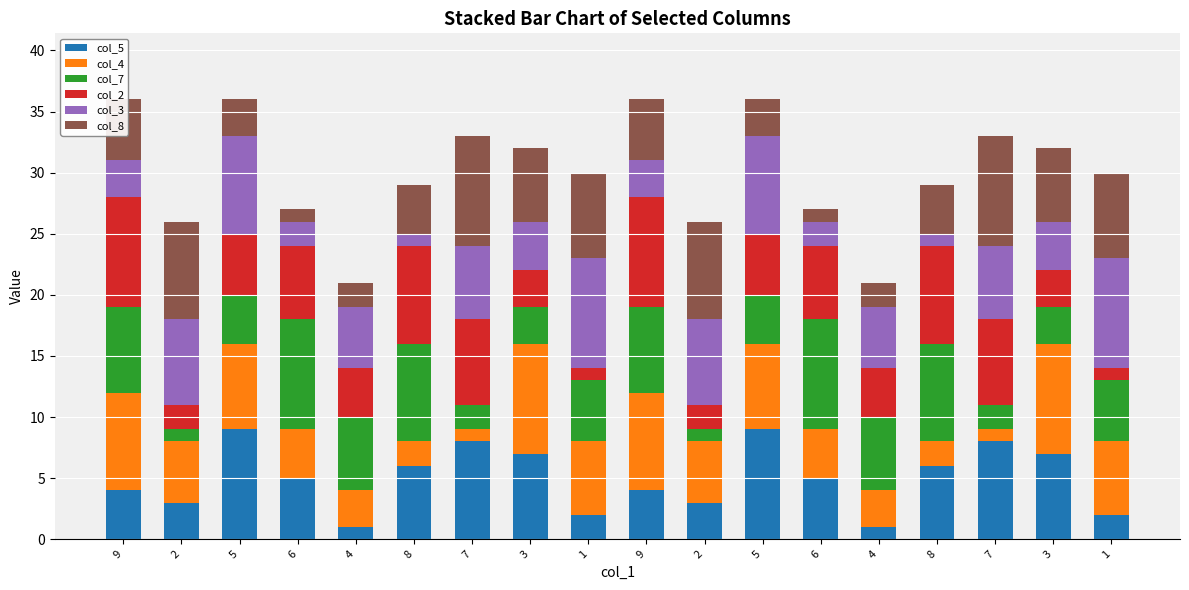

Are the bars grouped side by side (vs. stacked)?

No